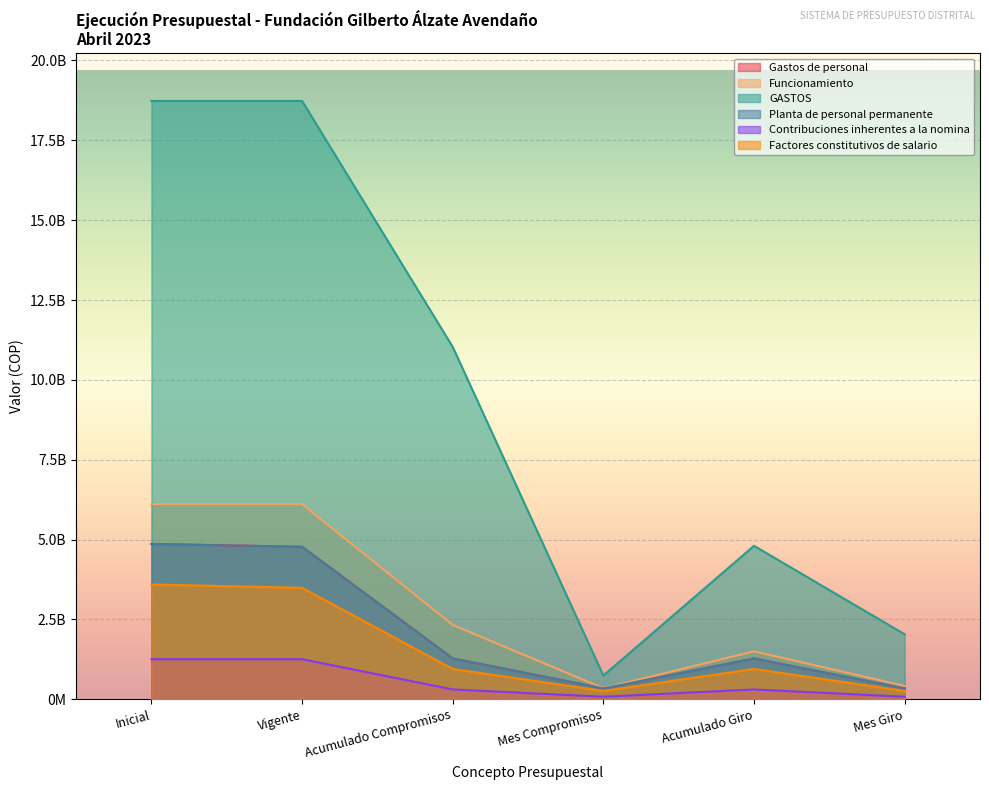

At which label does Gastos de personal reach its peak?

Inicial